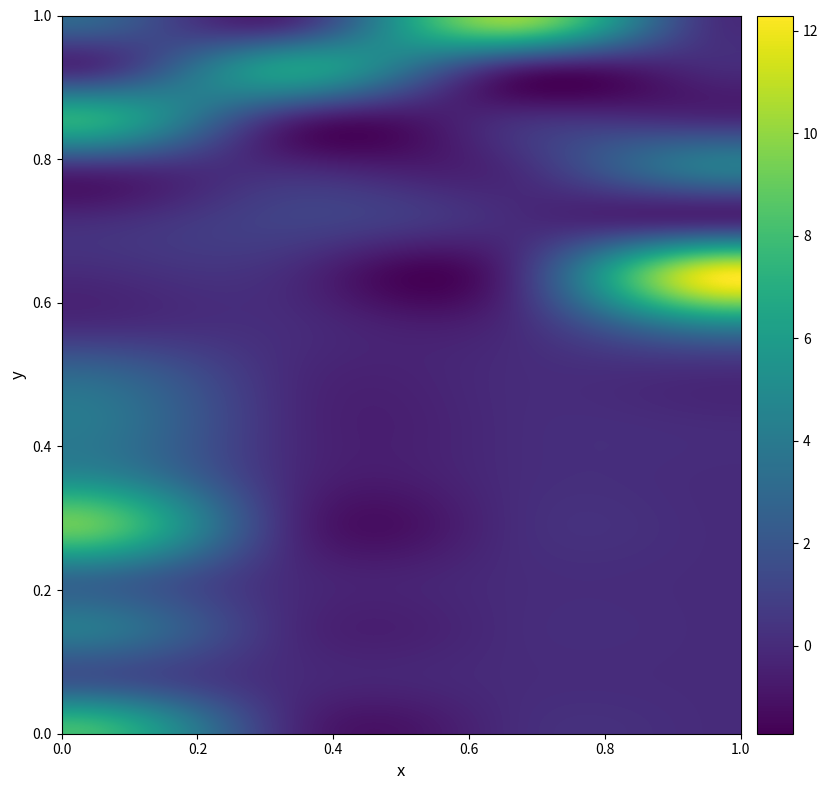

At which category is the sum across all series the highest?

1